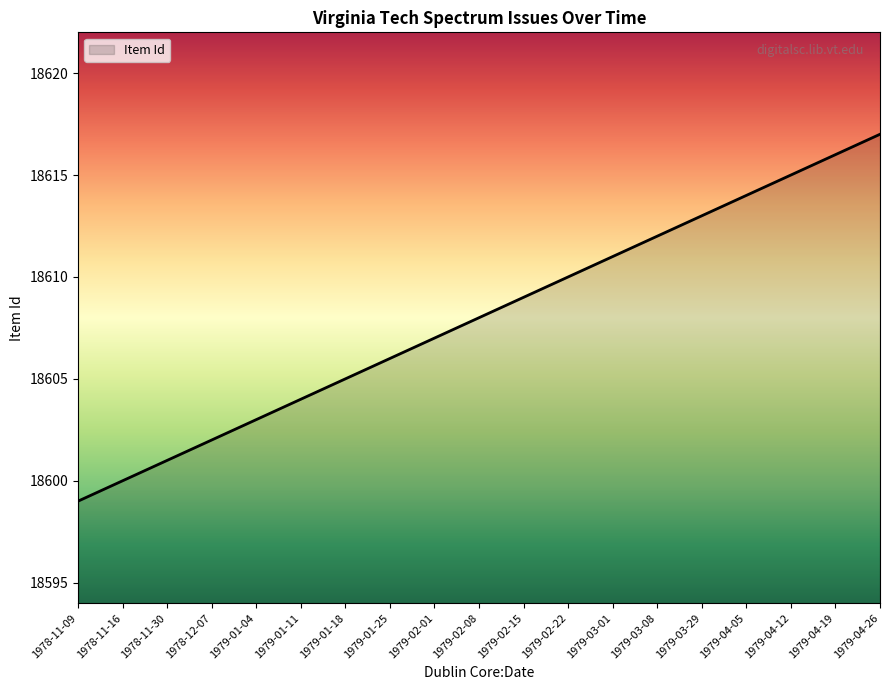

What is the maximum value shown in the chart?

18617